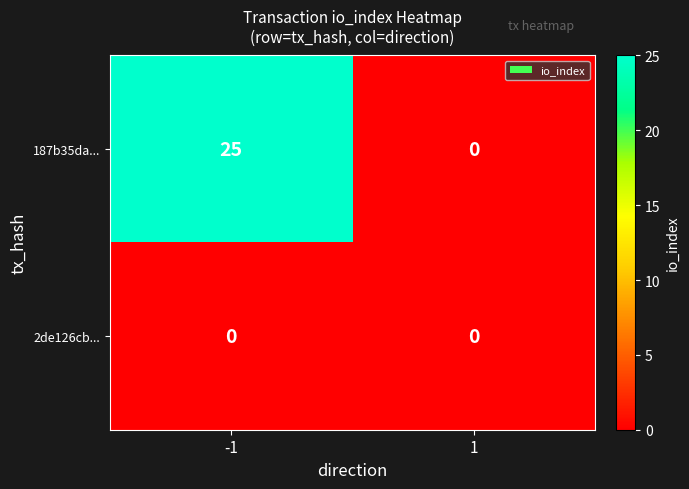

Is it true that 187b35da... equals 11 at 1?

False